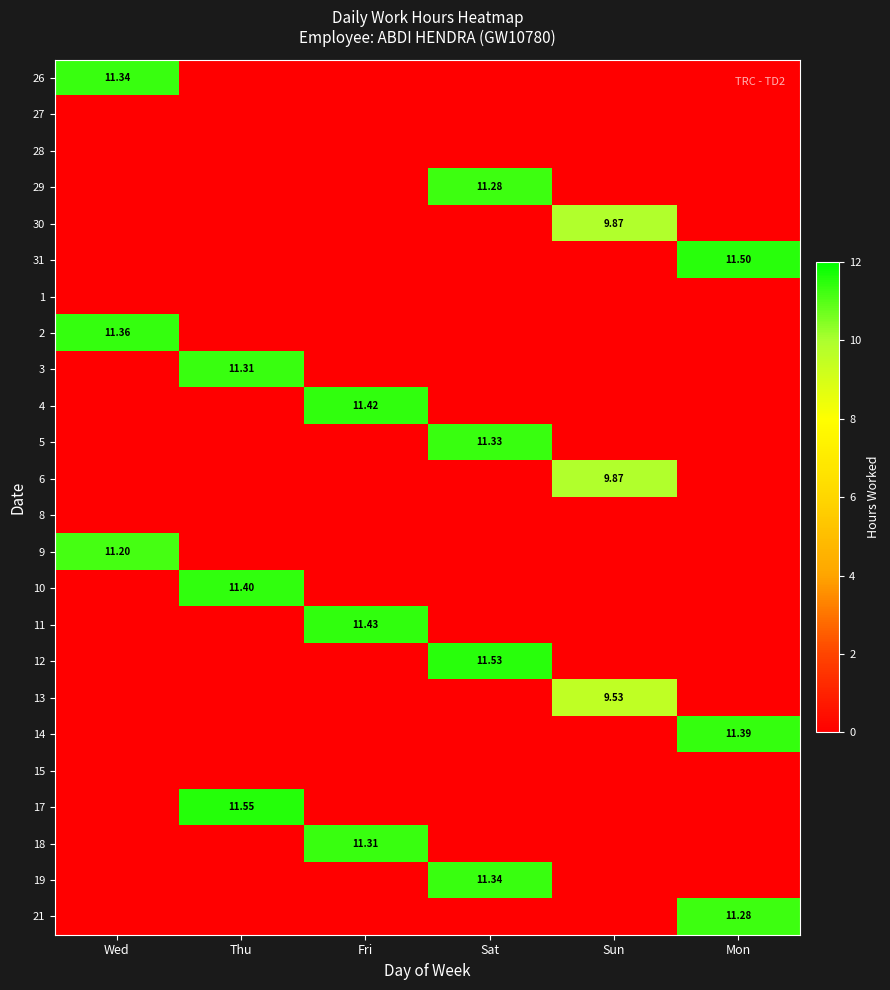

True or false: 28 has a value of 0.0 at Fri.

True